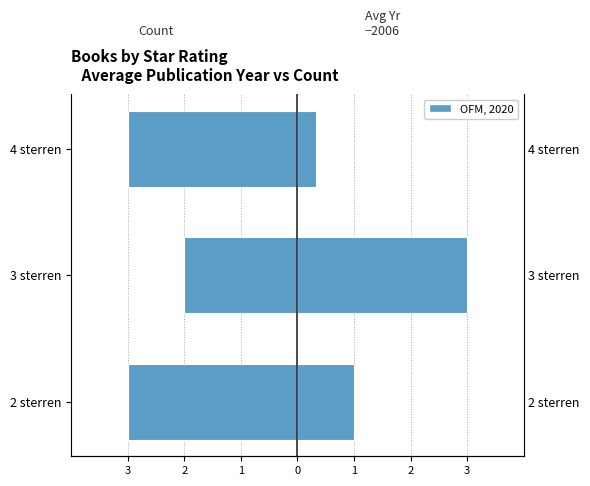

Between 4 sterren and 3 sterren, which is larger?

3 sterren